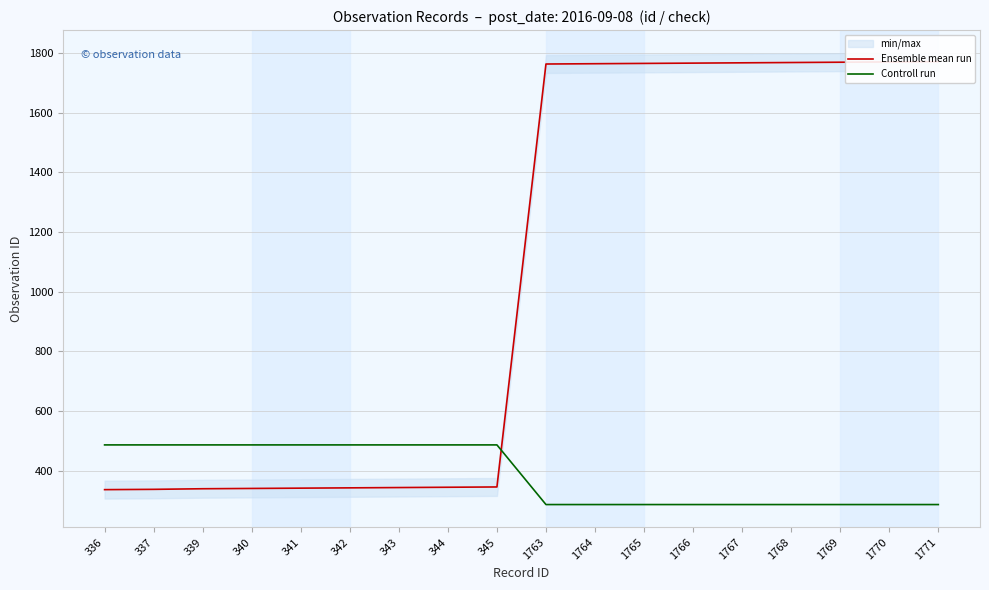

Is it true that Controll run equals 486 at 339?

True